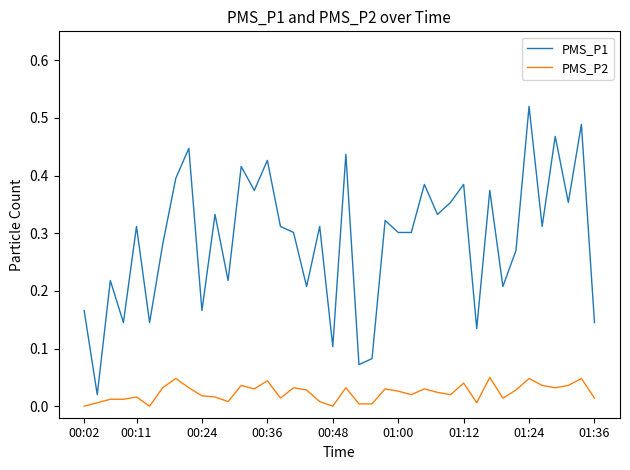

Which series has the largest range (max minus min)?

PMS_P1